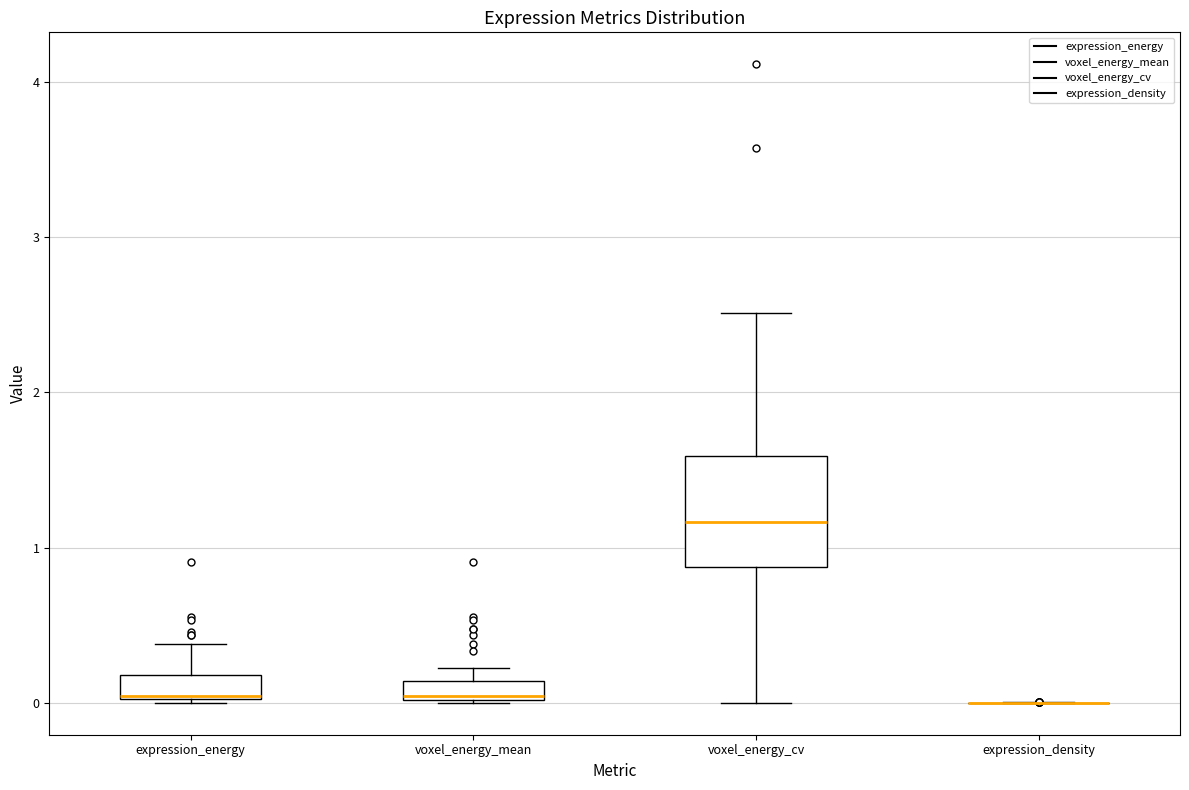

Comparing the boxes themselves (not the whiskers), which one is the tallest?

voxel_energy_cv